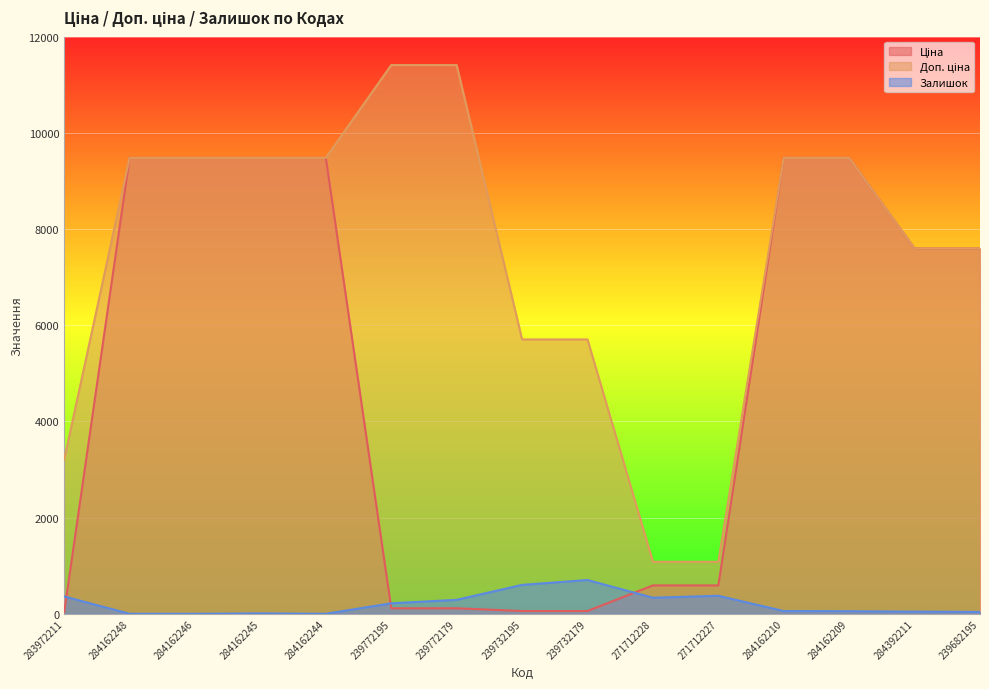

At which category does Залишок reach its first local valley?

284162244